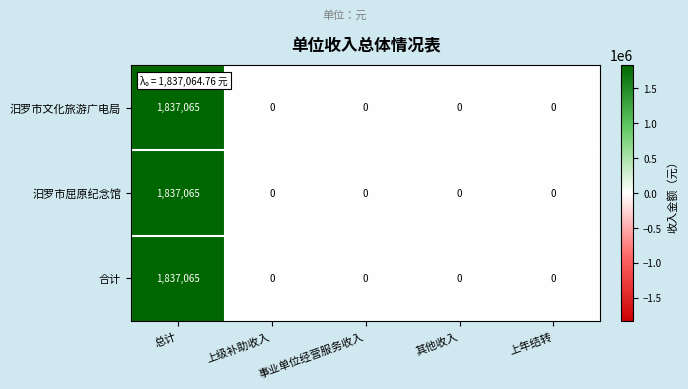

At which category is the sum across all series the highest?

总计